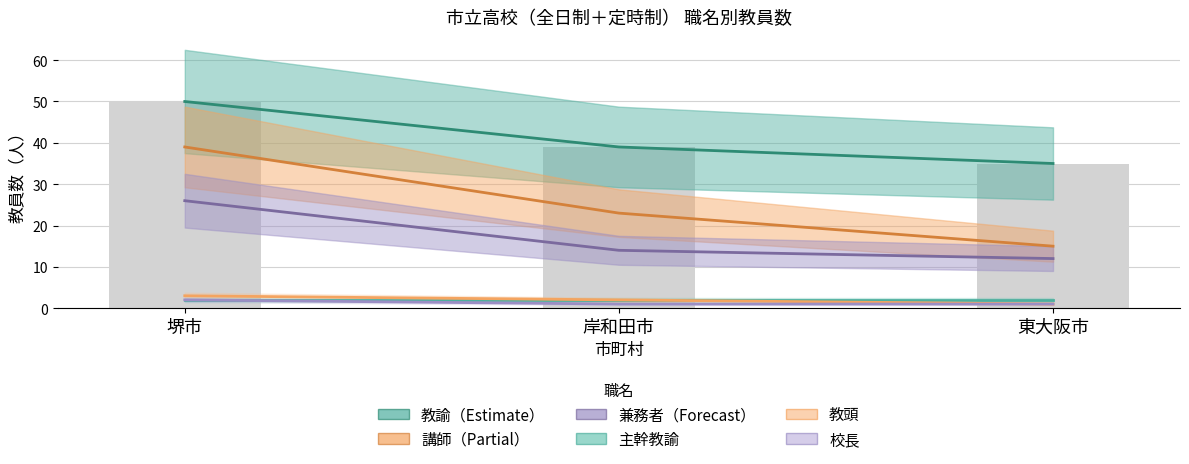

What is the average value of the 兼務者_計 series?

17